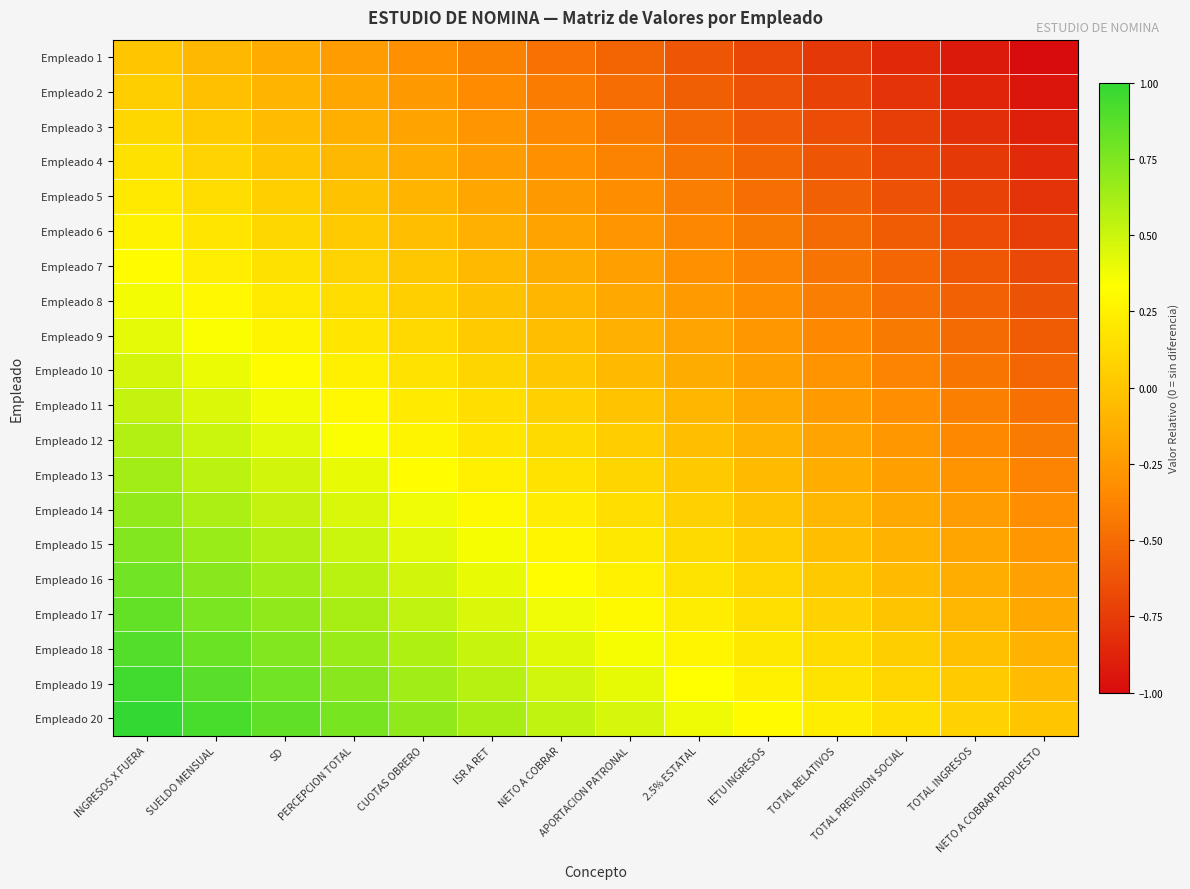

Reading right to left, list all the values displayed in this chart.

Empleado 1: NETO A COBRAR PROPUESTO=-1.0	TOTAL INGRESOS=-0.9	TOTAL PREVISION SOCIAL=-0.8	TOTAL RELATIVOS=-0.8	IETU INGRESOS=-0.7	2.5% ESTATAL=-0.6	APORTACION PATRONAL=-0.5	NETO A COBRAR=-0.5	ISR A RET=-0.4	CUOTAS OBRERO=-0.3	PERCEPCION TOTAL=-0.2	SD=-0.2	SUELDO MENSUAL=-0.1	INGRESOS X FUERA=0.0
Empleado 2: NETO A COBRAR PROPUESTO=-0.9	TOTAL INGRESOS=-0.9	TOTAL PREVISION SOCIAL=-0.8	TOTAL RELATIVOS=-0.7	IETU INGRESOS=-0.6	2.5% ESTATAL=-0.6	APORTACION PATRONAL=-0.5	NETO A COBRAR=-0.4	ISR A RET=-0.3	CUOTAS OBRERO=-0.3	PERCEPCION TOTAL=-0.2	SD=-0.1	SUELDO MENSUAL=-0.0	INGRESOS X FUERA=0.1
Empleado 3: NETO A COBRAR PROPUESTO=-0.9	TOTAL INGRESOS=-0.8	TOTAL PREVISION SOCIAL=-0.7	TOTAL RELATIVOS=-0.7	IETU INGRESOS=-0.6	2.5% ESTATAL=-0.5	APORTACION PATRONAL=-0.4	NETO A COBRAR=-0.4	ISR A RET=-0.3	CUOTAS OBRERO=-0.2	PERCEPCION TOTAL=-0.1	SD=-0.0	SUELDO MENSUAL=0.0	INGRESOS X FUERA=0.1
Empleado 4: NETO A COBRAR PROPUESTO=-0.8	TOTAL INGRESOS=-0.8	TOTAL PREVISION SOCIAL=-0.7	TOTAL RELATIVOS=-0.6	IETU INGRESOS=-0.5	2.5% ESTATAL=-0.5	APORTACION PATRONAL=-0.4	NETO A COBRAR=-0.3	ISR A RET=-0.2	CUOTAS OBRERO=-0.1	PERCEPCION TOTAL=-0.1	SD=0.0	SUELDO MENSUAL=0.1	INGRESOS X FUERA=0.2
Empleado 5: NETO A COBRAR PROPUESTO=-0.8	TOTAL INGRESOS=-0.7	TOTAL PREVISION SOCIAL=-0.6	TOTAL RELATIVOS=-0.6	IETU INGRESOS=-0.5	2.5% ESTATAL=-0.4	APORTACION PATRONAL=-0.3	NETO A COBRAR=-0.3	ISR A RET=-0.2	CUOTAS OBRERO=-0.1	PERCEPCION TOTAL=-0.0	SD=0.1	SUELDO MENSUAL=0.1	INGRESOS X FUERA=0.2
Empleado 6: NETO A COBRAR PROPUESTO=-0.7	TOTAL INGRESOS=-0.7	TOTAL PREVISION SOCIAL=-0.6	TOTAL RELATIVOS=-0.5	IETU INGRESOS=-0.4	2.5% ESTATAL=-0.4	APORTACION PATRONAL=-0.3	NETO A COBRAR=-0.2	ISR A RET=-0.1	CUOTAS OBRERO=-0.0	PERCEPCION TOTAL=0.0	SD=0.1	SUELDO MENSUAL=0.2	INGRESOS X FUERA=0.3
Empleado 7: NETO A COBRAR PROPUESTO=-0.7	TOTAL INGRESOS=-0.6	TOTAL PREVISION SOCIAL=-0.5	TOTAL RELATIVOS=-0.5	IETU INGRESOS=-0.4	2.5% ESTATAL=-0.3	APORTACION PATRONAL=-0.2	NETO A COBRAR=-0.1	ISR A RET=-0.1	CUOTAS OBRERO=0.0	PERCEPCION TOTAL=0.1	SD=0.2	SUELDO MENSUAL=0.2	INGRESOS X FUERA=0.3
Empleado 8: NETO A COBRAR PROPUESTO=-0.6	TOTAL INGRESOS=-0.6	TOTAL PREVISION SOCIAL=-0.5	TOTAL RELATIVOS=-0.4	IETU INGRESOS=-0.3	2.5% ESTATAL=-0.2	APORTACION PATRONAL=-0.2	NETO A COBRAR=-0.1	ISR A RET=-0.0	CUOTAS OBRERO=0.1	PERCEPCION TOTAL=0.1	SD=0.2	SUELDO MENSUAL=0.3	INGRESOS X FUERA=0.4
Empleado 9: NETO A COBRAR PROPUESTO=-0.6	TOTAL INGRESOS=-0.5	TOTAL PREVISION SOCIAL=-0.4	TOTAL RELATIVOS=-0.3	IETU INGRESOS=-0.3	2.5% ESTATAL=-0.2	APORTACION PATRONAL=-0.1	NETO A COBRAR=-0.0	ISR A RET=0.0	CUOTAS OBRERO=0.1	PERCEPCION TOTAL=0.2	SD=0.3	SUELDO MENSUAL=0.3	INGRESOS X FUERA=0.4
Empleado 10: NETO A COBRAR PROPUESTO=-0.5	TOTAL INGRESOS=-0.4	TOTAL PREVISION SOCIAL=-0.4	TOTAL RELATIVOS=-0.3	IETU INGRESOS=-0.2	2.5% ESTATAL=-0.1	APORTACION PATRONAL=-0.1	NETO A COBRAR=0.0	ISR A RET=0.1	CUOTAS OBRERO=0.2	PERCEPCION TOTAL=0.2	SD=0.3	SUELDO MENSUAL=0.4	INGRESOS X FUERA=0.5
Empleado 11: NETO A COBRAR PROPUESTO=-0.5	TOTAL INGRESOS=-0.4	TOTAL PREVISION SOCIAL=-0.3	TOTAL RELATIVOS=-0.2	IETU INGRESOS=-0.2	2.5% ESTATAL=-0.1	APORTACION PATRONAL=-0.0	NETO A COBRAR=0.1	ISR A RET=0.1	CUOTAS OBRERO=0.2	PERCEPCION TOTAL=0.3	SD=0.4	SUELDO MENSUAL=0.4	INGRESOS X FUERA=0.5
Empleado 12: NETO A COBRAR PROPUESTO=-0.4	TOTAL INGRESOS=-0.3	TOTAL PREVISION SOCIAL=-0.3	TOTAL RELATIVOS=-0.2	IETU INGRESOS=-0.1	2.5% ESTATAL=-0.0	APORTACION PATRONAL=0.0	NETO A COBRAR=0.1	ISR A RET=0.2	CUOTAS OBRERO=0.3	PERCEPCION TOTAL=0.3	SD=0.4	SUELDO MENSUAL=0.5	INGRESOS X FUERA=0.6
Empleado 13: NETO A COBRAR PROPUESTO=-0.4	TOTAL INGRESOS=-0.3	TOTAL PREVISION SOCIAL=-0.2	TOTAL RELATIVOS=-0.1	IETU INGRESOS=-0.1	2.5% ESTATAL=0.0	APORTACION PATRONAL=0.1	NETO A COBRAR=0.2	ISR A RET=0.2	CUOTAS OBRERO=0.3	PERCEPCION TOTAL=0.4	SD=0.5	SUELDO MENSUAL=0.6	INGRESOS X FUERA=0.6
Empleado 14: NETO A COBRAR PROPUESTO=-0.3	TOTAL INGRESOS=-0.2	TOTAL PREVISION SOCIAL=-0.2	TOTAL RELATIVOS=-0.1	IETU INGRESOS=-0.0	2.5% ESTATAL=0.1	APORTACION PATRONAL=0.1	NETO A COBRAR=0.2	ISR A RET=0.3	CUOTAS OBRERO=0.4	PERCEPCION TOTAL=0.5	SD=0.5	SUELDO MENSUAL=0.6	INGRESOS X FUERA=0.7
Empleado 15: NETO A COBRAR PROPUESTO=-0.3	TOTAL INGRESOS=-0.2	TOTAL PREVISION SOCIAL=-0.1	TOTAL RELATIVOS=-0.0	IETU INGRESOS=0.0	2.5% ESTATAL=0.1	APORTACION PATRONAL=0.2	NETO A COBRAR=0.3	ISR A RET=0.4	CUOTAS OBRERO=0.4	PERCEPCION TOTAL=0.5	SD=0.6	SUELDO MENSUAL=0.7	INGRESOS X FUERA=0.7
Empleado 16: NETO A COBRAR PROPUESTO=-0.2	TOTAL INGRESOS=-0.1	TOTAL PREVISION SOCIAL=-0.1	TOTAL RELATIVOS=0.0	IETU INGRESOS=0.1	2.5% ESTATAL=0.2	APORTACION PATRONAL=0.3	NETO A COBRAR=0.3	ISR A RET=0.4	CUOTAS OBRERO=0.5	PERCEPCION TOTAL=0.6	SD=0.6	SUELDO MENSUAL=0.7	INGRESOS X FUERA=0.8
Empleado 17: NETO A COBRAR PROPUESTO=-0.2	TOTAL INGRESOS=-0.1	TOTAL PREVISION SOCIAL=-0.0	TOTAL RELATIVOS=0.1	IETU INGRESOS=0.1	2.5% ESTATAL=0.2	APORTACION PATRONAL=0.3	NETO A COBRAR=0.4	ISR A RET=0.5	CUOTAS OBRERO=0.5	PERCEPCION TOTAL=0.6	SD=0.7	SUELDO MENSUAL=0.8	INGRESOS X FUERA=0.8
Empleado 18: NETO A COBRAR PROPUESTO=-0.1	TOTAL INGRESOS=-0.0	TOTAL PREVISION SOCIAL=0.0	TOTAL RELATIVOS=0.1	IETU INGRESOS=0.2	2.5% ESTATAL=0.3	APORTACION PATRONAL=0.4	NETO A COBRAR=0.4	ISR A RET=0.5	CUOTAS OBRERO=0.6	PERCEPCION TOTAL=0.7	SD=0.7	SUELDO MENSUAL=0.8	INGRESOS X FUERA=0.9
Empleado 19: NETO A COBRAR PROPUESTO=-0.1	TOTAL INGRESOS=0.0	TOTAL PREVISION SOCIAL=0.1	TOTAL RELATIVOS=0.2	IETU INGRESOS=0.3	2.5% ESTATAL=0.3	APORTACION PATRONAL=0.4	NETO A COBRAR=0.5	ISR A RET=0.6	CUOTAS OBRERO=0.6	PERCEPCION TOTAL=0.7	SD=0.8	SUELDO MENSUAL=0.9	INGRESOS X FUERA=0.9
Empleado 20: NETO A COBRAR PROPUESTO=0.0	TOTAL INGRESOS=0.1	TOTAL PREVISION SOCIAL=0.2	TOTAL RELATIVOS=0.2	IETU INGRESOS=0.3	2.5% ESTATAL=0.4	APORTACION PATRONAL=0.5	NETO A COBRAR=0.5	ISR A RET=0.6	CUOTAS OBRERO=0.7	PERCEPCION TOTAL=0.8	SD=0.8	SUELDO MENSUAL=0.9	INGRESOS X FUERA=1.0